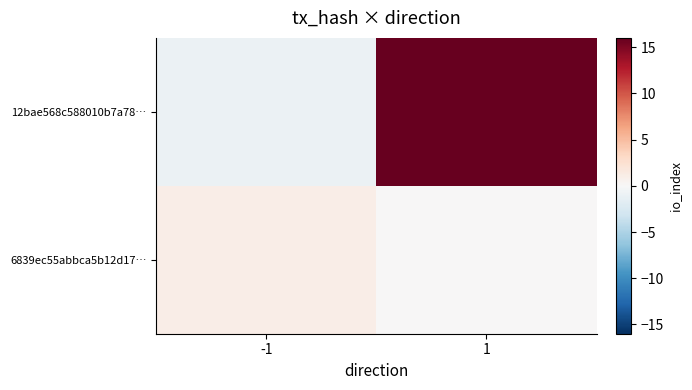

At which category is the sum across all series the highest?

1